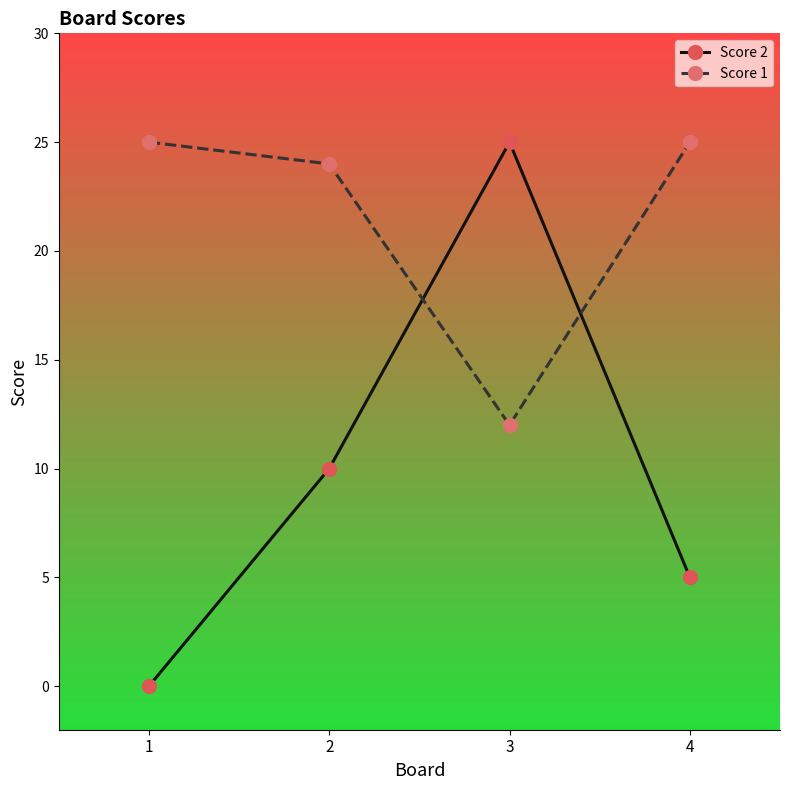

What value does the Score 2 series have at 4?

5